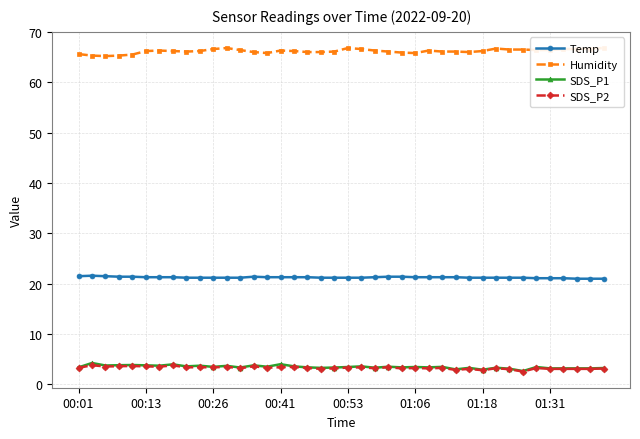

Which series has the largest range (max minus min)?

SDS_P1